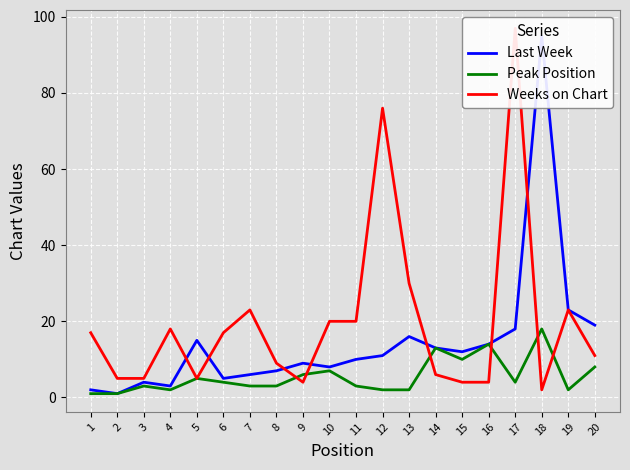

At which label does Peak Position reach its peak?

18